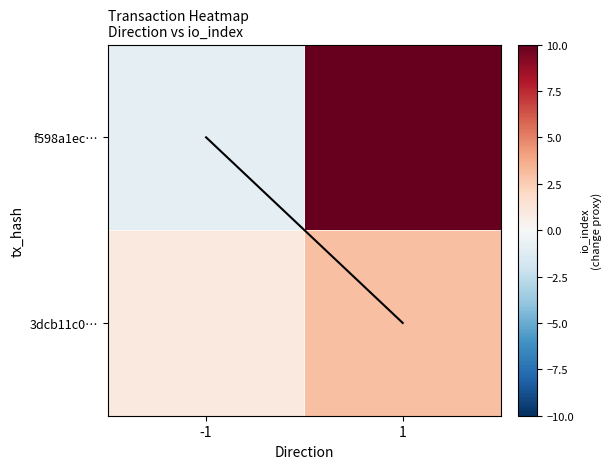

Which series has the largest total across all categories?

f598a1ec…